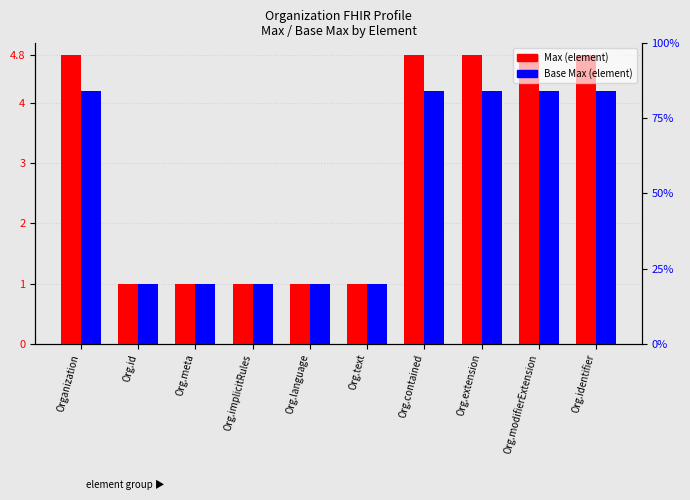

What is the sum of all Base Max (element) values?

26.0